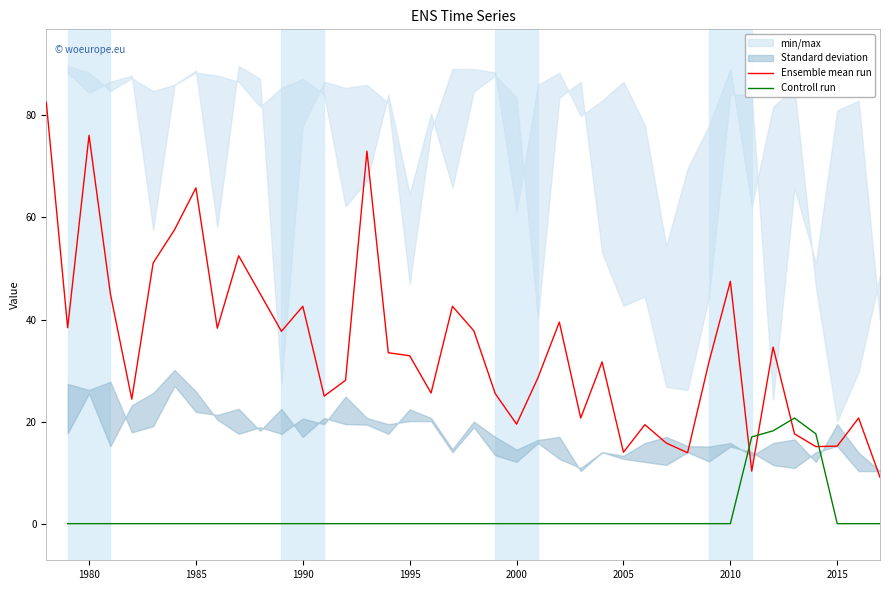

True or false: Ensemble mean run has a value of 18.8 at 2005.

False